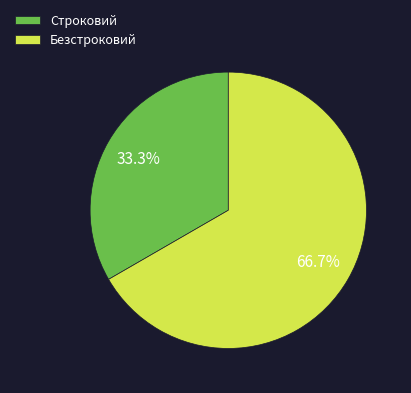

Which slice is the smallest?

Строковий